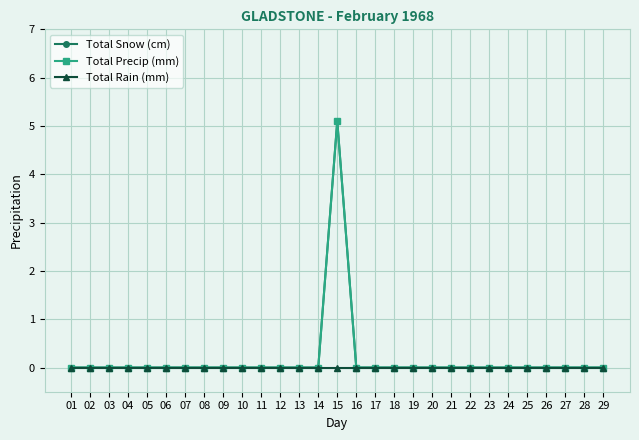

True or false: Total Snow (cm) has more than 1 points higher than both neighbors.

False